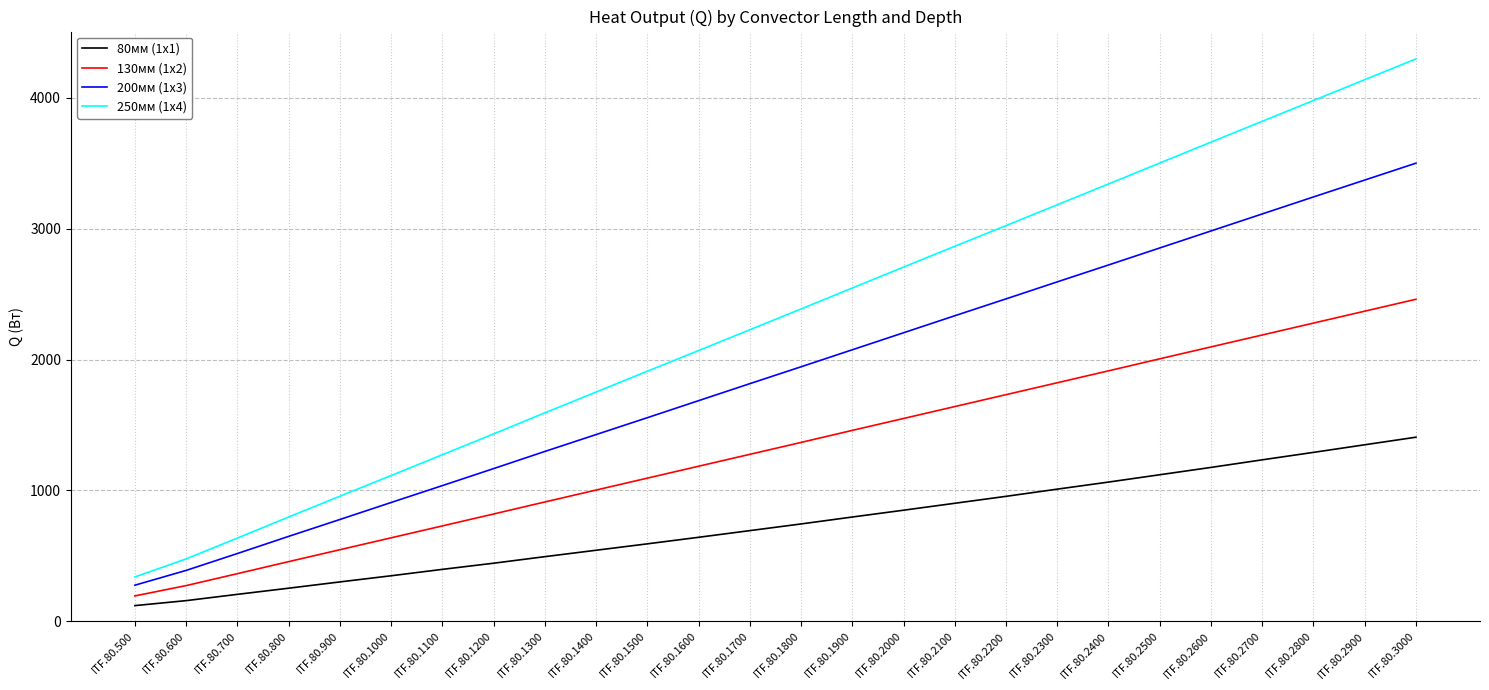

True or false: 250мм (1x4) and 130мм (1x2) cross at least once.

False